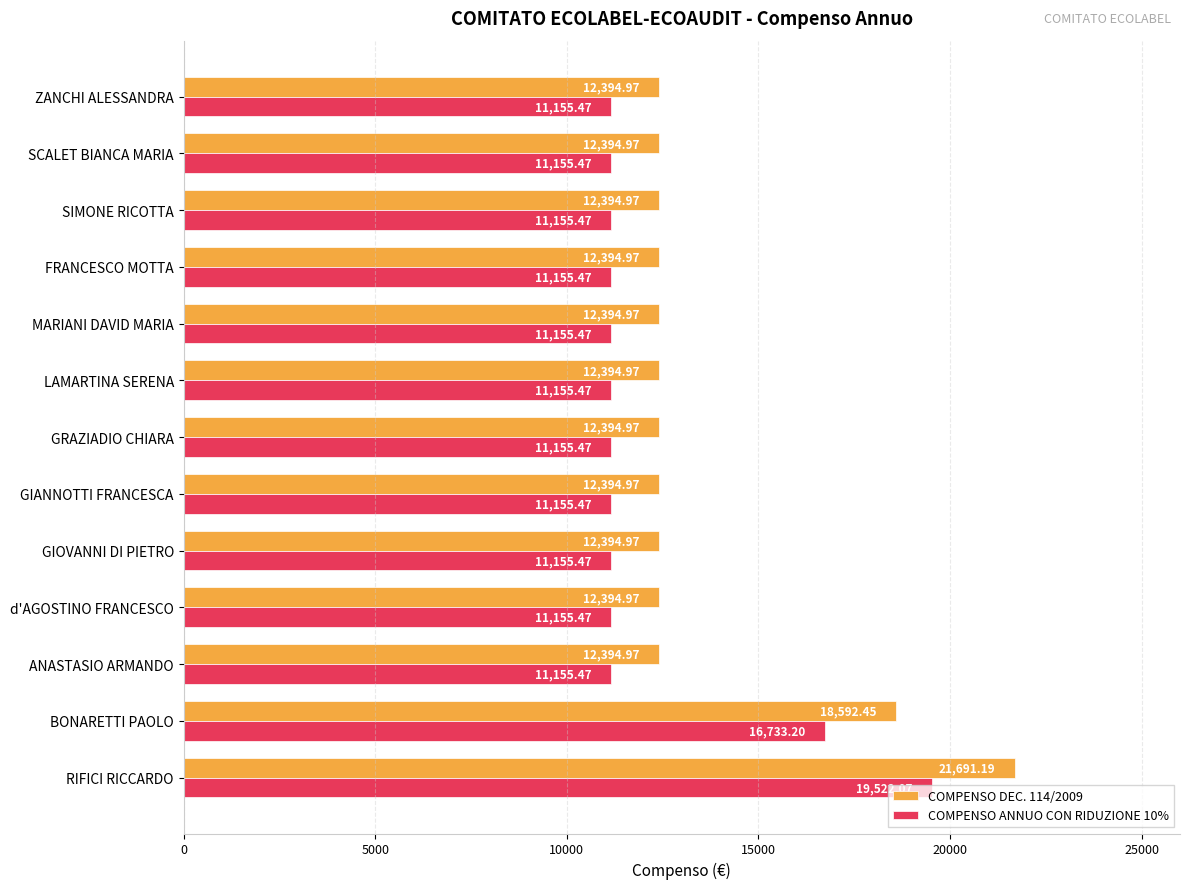

What is the maximum value shown in the chart?

21691.2